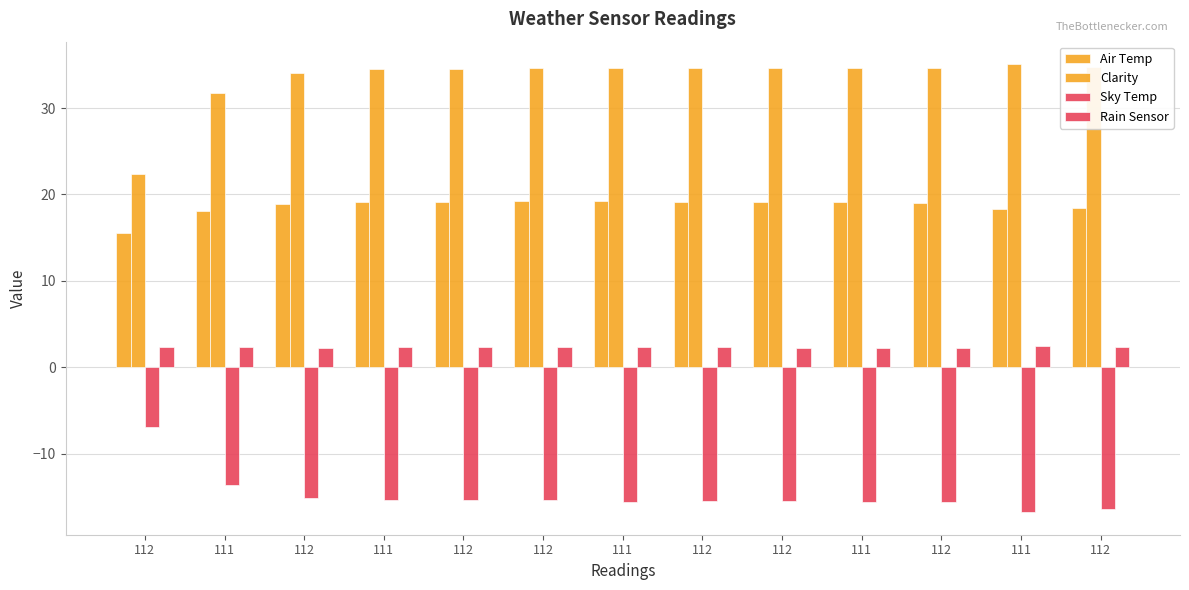

Reading left to right, extract all data points from this chart.

Air Temp: 15.5	18.1	18.9	19.1	19.1	19.2	19.2	19.1	19.1	19.1	19.0	18.3	18.4
Clarity: 22.4	31.7	34.1	34.5	34.5	34.6	34.7	34.6	34.6	34.6	34.6	35.1	34.8
Sky Temp: -6.9	-13.6	-15.2	-15.4	-15.4	-15.4	-15.6	-15.5	-15.5	-15.6	-15.6	-16.8	-16.4
Rain Sensor: 2.3	2.3	2.2	2.3	2.3	2.3	2.3	2.3	2.2	2.2	2.2	2.4	2.3